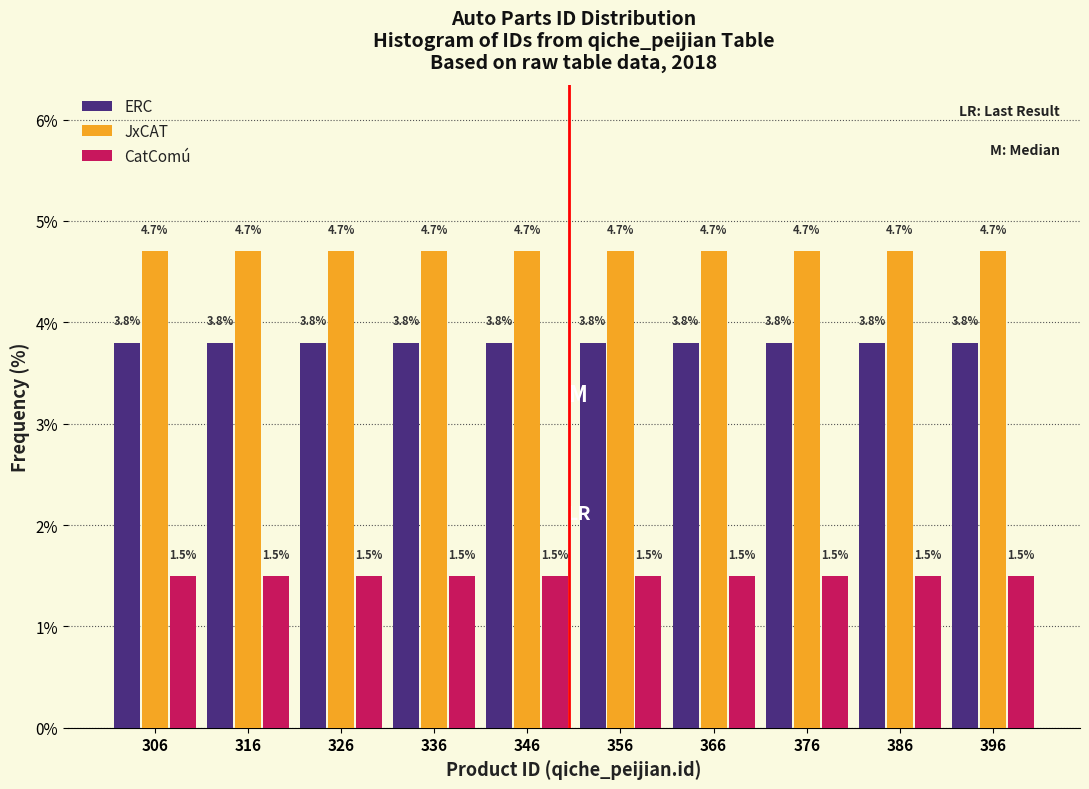

Reading left to right, list every range on the x-axis with the height of the bar of each series over it.

301 to 311: ERC=3.8	JxCAT=4.7	CatComú=1.5
311 to 321: ERC=3.8	JxCAT=4.7	CatComú=1.5
321 to 331: ERC=3.8	JxCAT=4.7	CatComú=1.5
331 to 341: ERC=3.8	JxCAT=4.7	CatComú=1.5
341 to 351: ERC=3.8	JxCAT=4.7	CatComú=1.5
351 to 361: ERC=3.8	JxCAT=4.7	CatComú=1.5
361 to 371: ERC=3.8	JxCAT=4.7	CatComú=1.5
371 to 381: ERC=3.8	JxCAT=4.7	CatComú=1.5
381 to 391: ERC=3.8	JxCAT=4.7	CatComú=1.5
391 to 401: ERC=3.8	JxCAT=4.7	CatComú=1.5